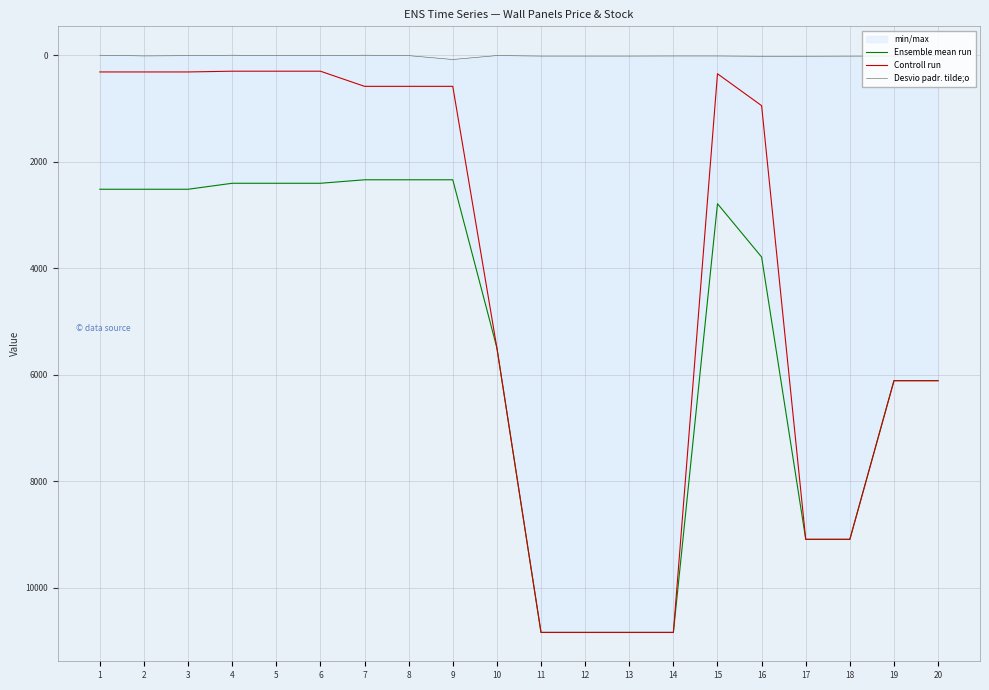

At which category does Ensemble mean run reach its first local valley?

15